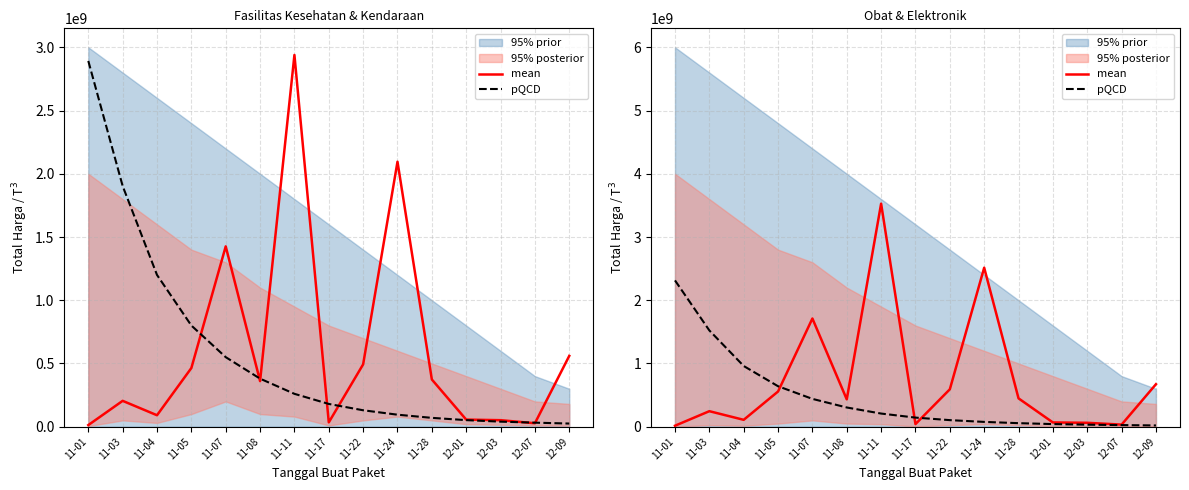

True or false: mean has a value of 64087115 at 11-17.

False